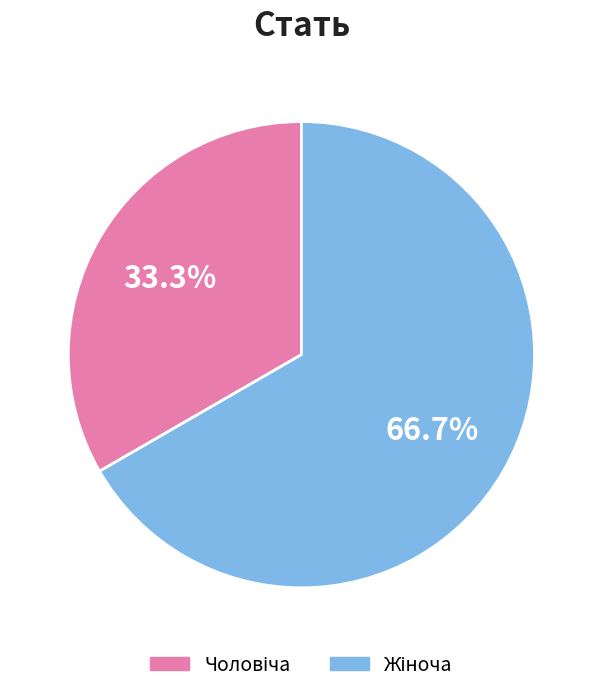

How many segments does this pie chart have?

2